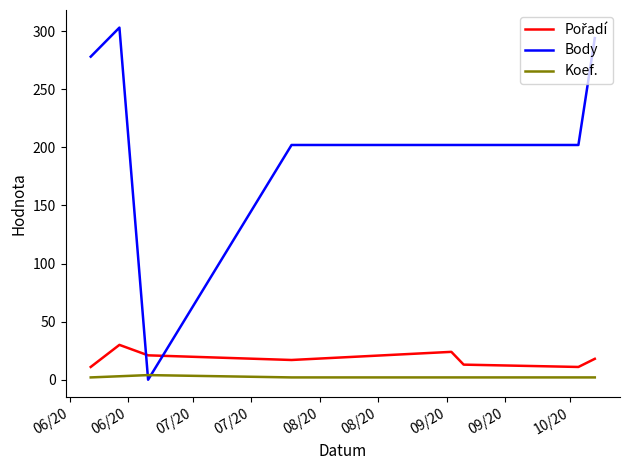

Which series has the largest range (max minus min)?

Body